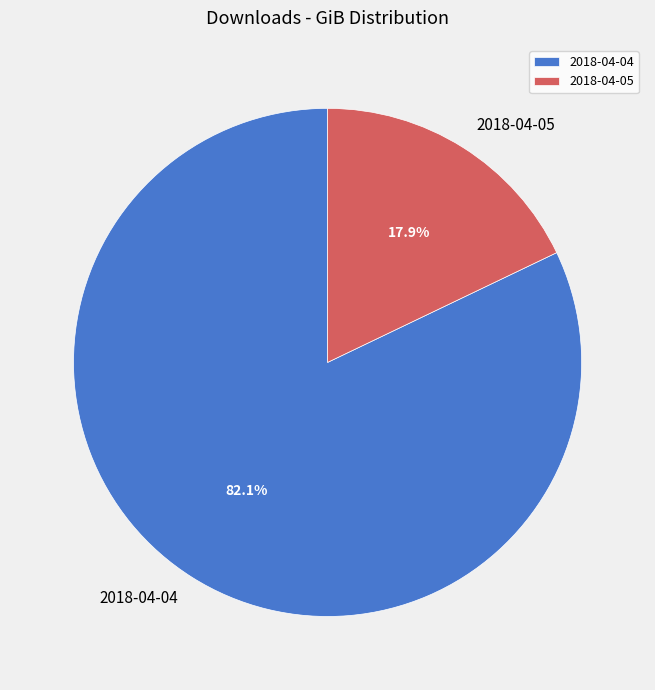

Which category accounts for the majority?

2018-04-04